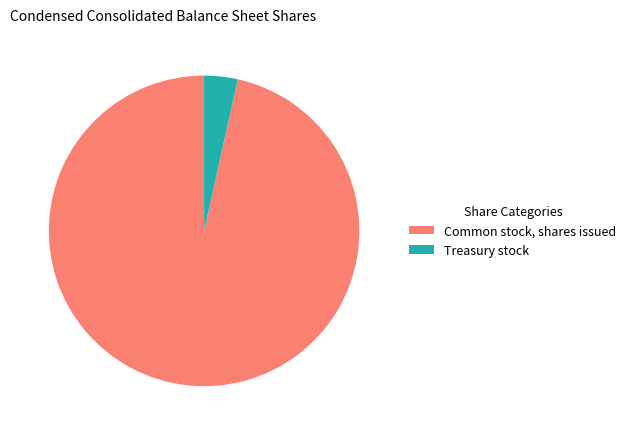

True or false: Common stock, shares issued accounts for 90% of the total.

False